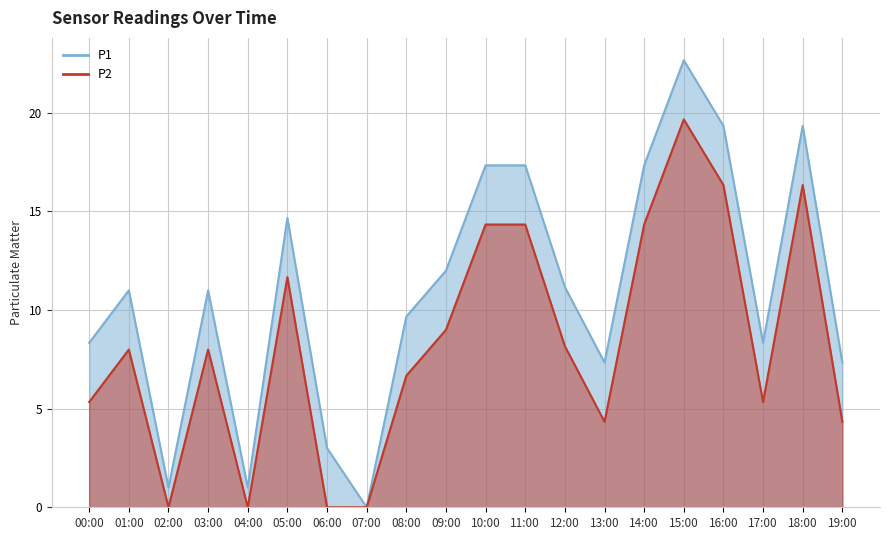

What is the sum of all P1 values?

219.2